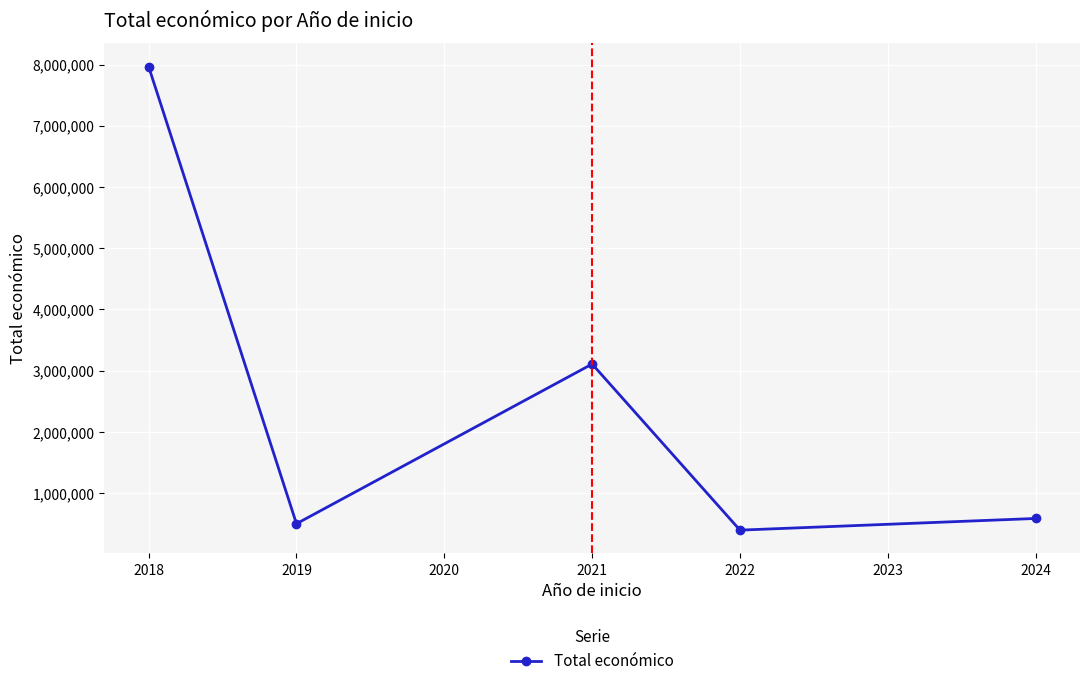

Reading right to left, list all the values displayed in this chart.

585914	395340	3108400	499930	7967413